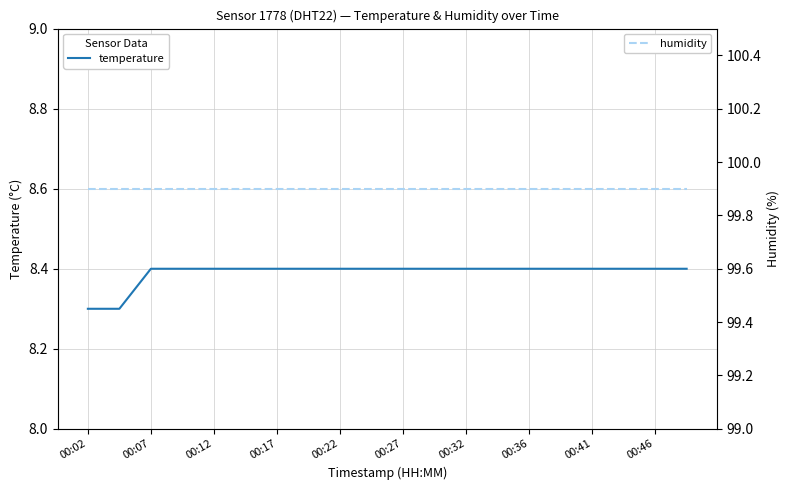

Rank the series by their average value, from lowest to highest.

temperature, humidity